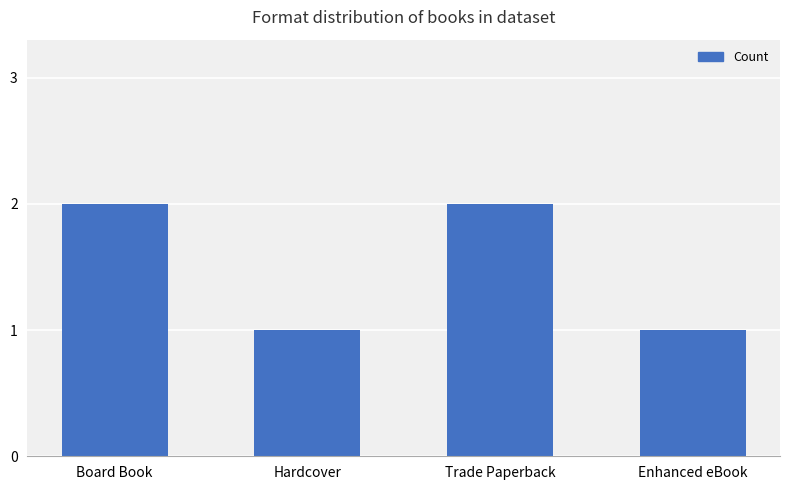

What is the difference between the maximum and minimum values?

1